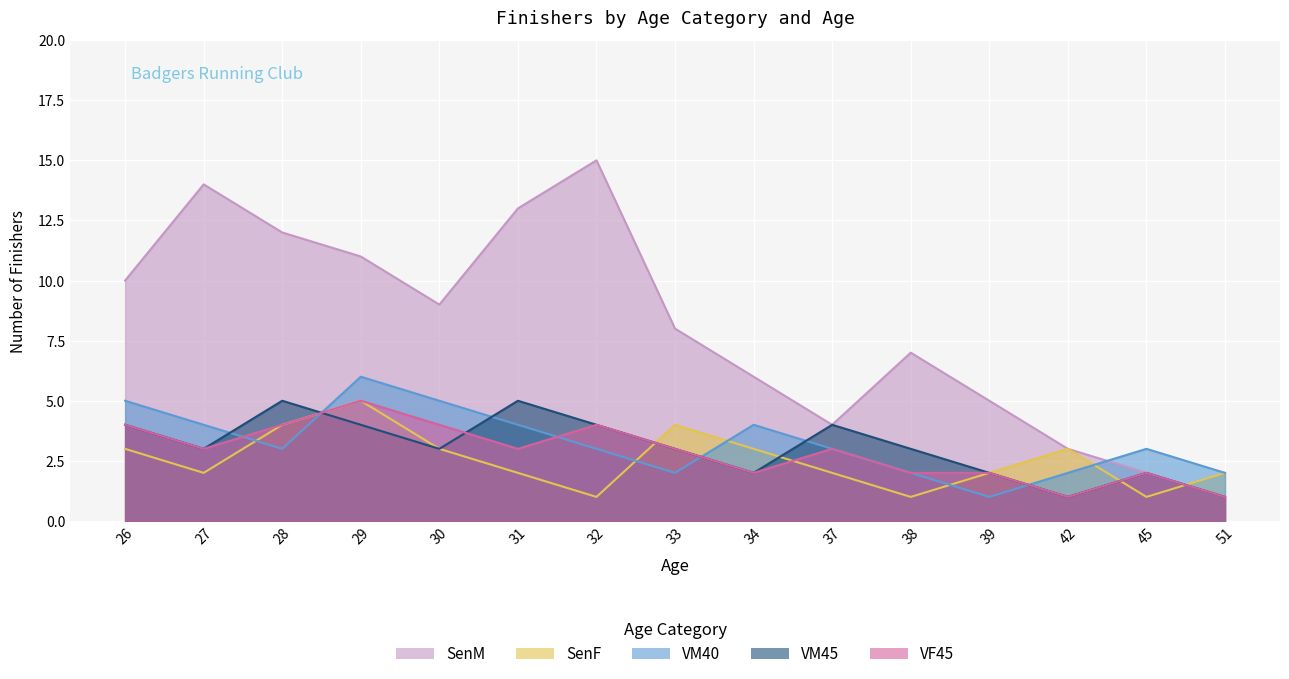

What is the total value across all series at 30?

24